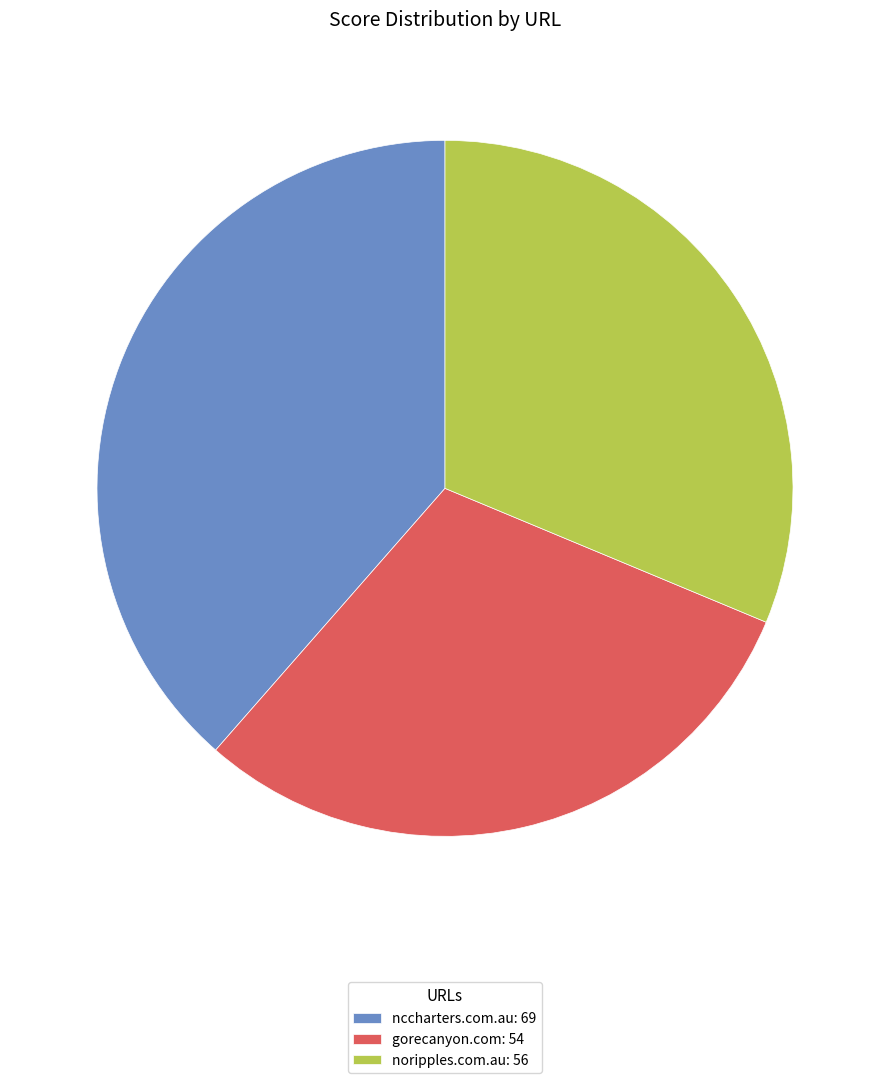

Combined, do noripples.com.au: 56 and nccharters.com.au: 69 account for over 50%?

Yes